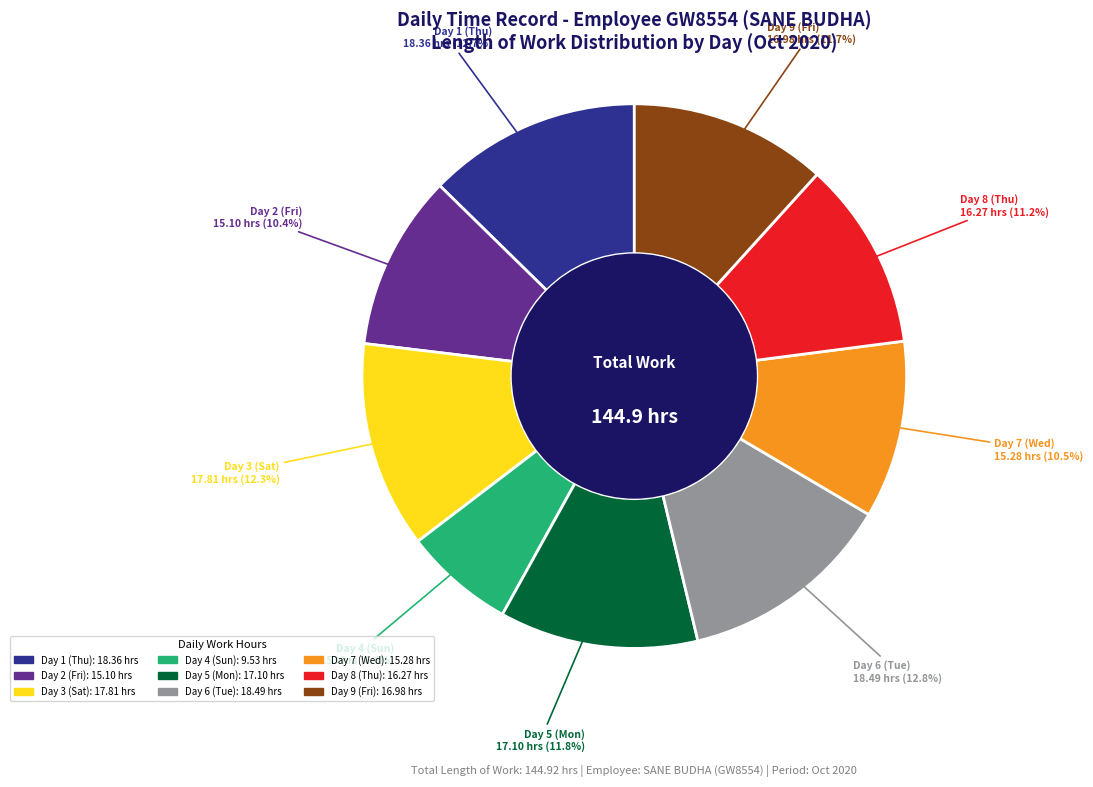

Is there any slice that represents more than half of the pie?

No